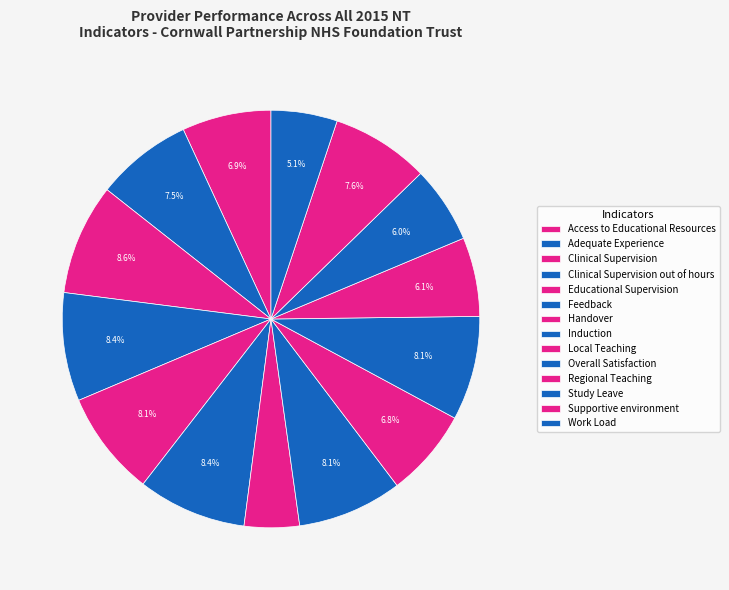

To the nearest percent, what is the difference between the largest and smallest slice percentages?

4%